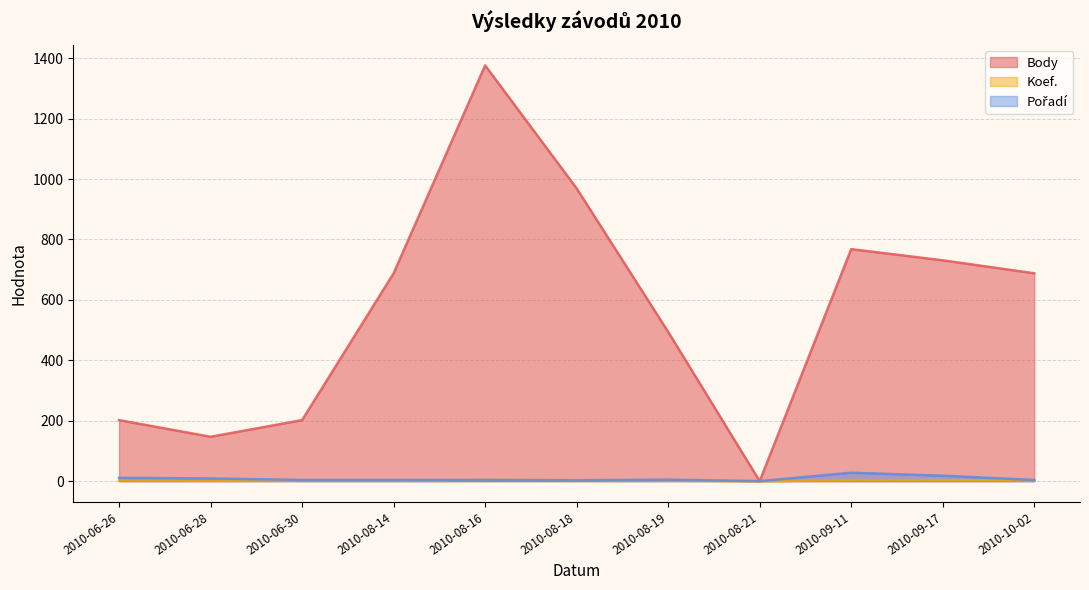

True or false: Pořadí and Body cross at least once.

False